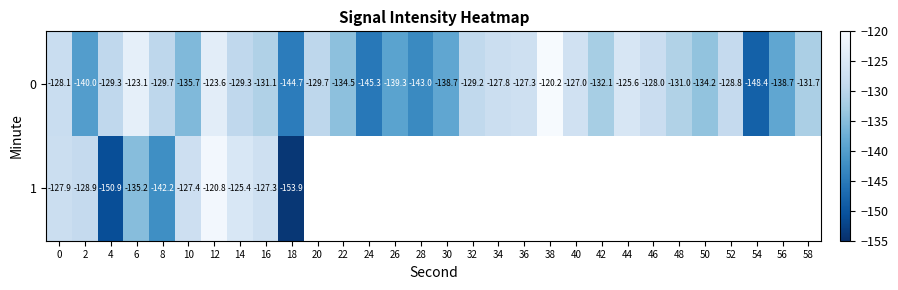

Is the value of 0 at 52 greater than the value of 1 at 16?

No